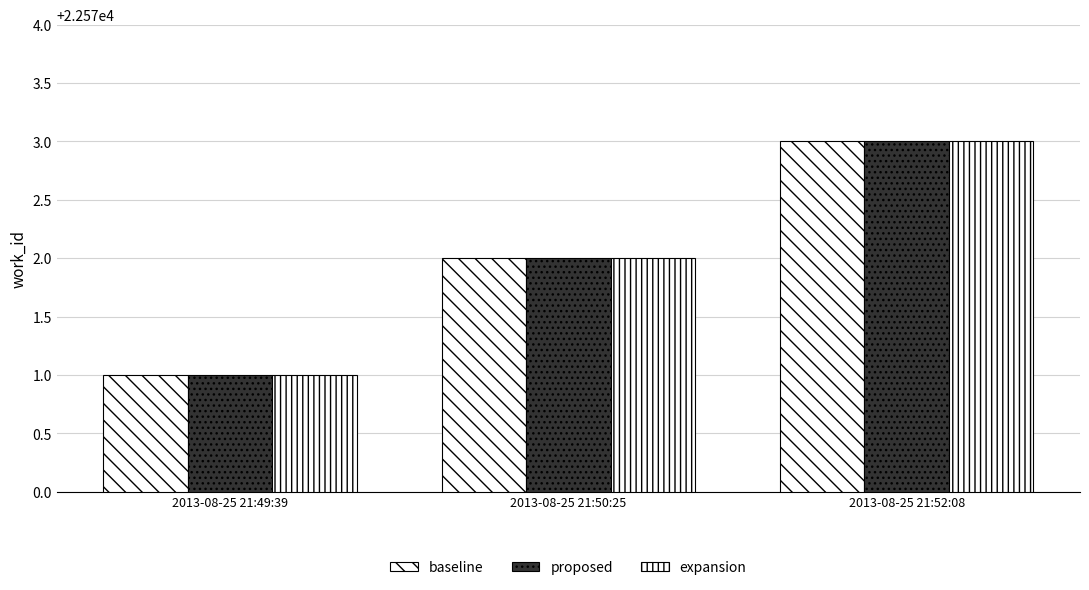

Reading left to right, extract all data points from this chart.

baseline: 22571	22572	22573
proposed: 22571	22572	22573
expansion: 22571	22572	22573